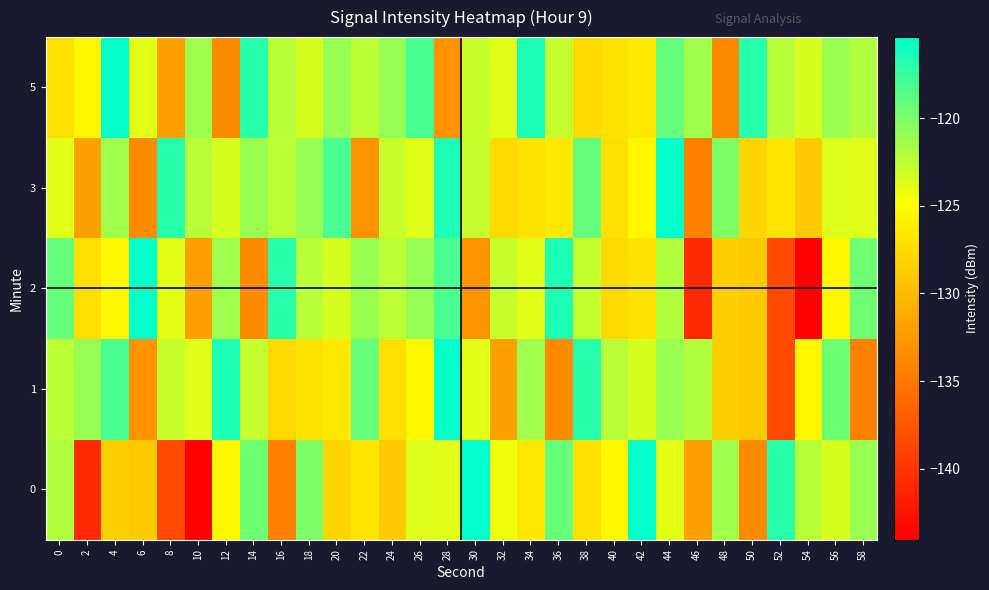

Rank the series at 12 from lowest to highest value.

5, 0, 3, 2, 1